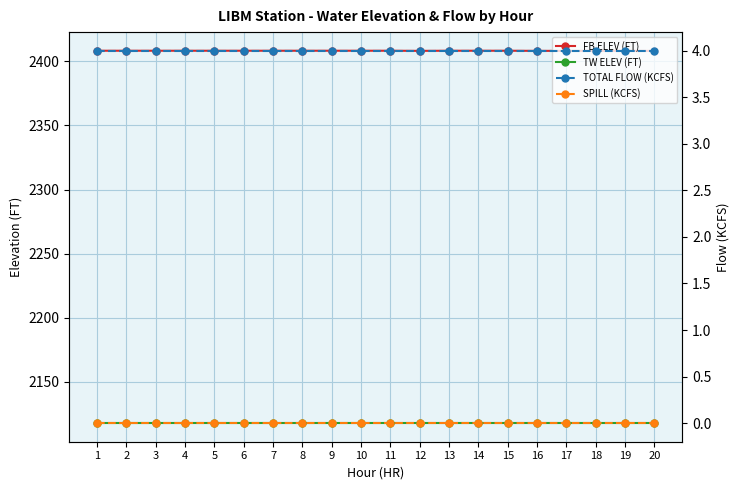

At which label is SPILL (KCFS) closest to 0?

1